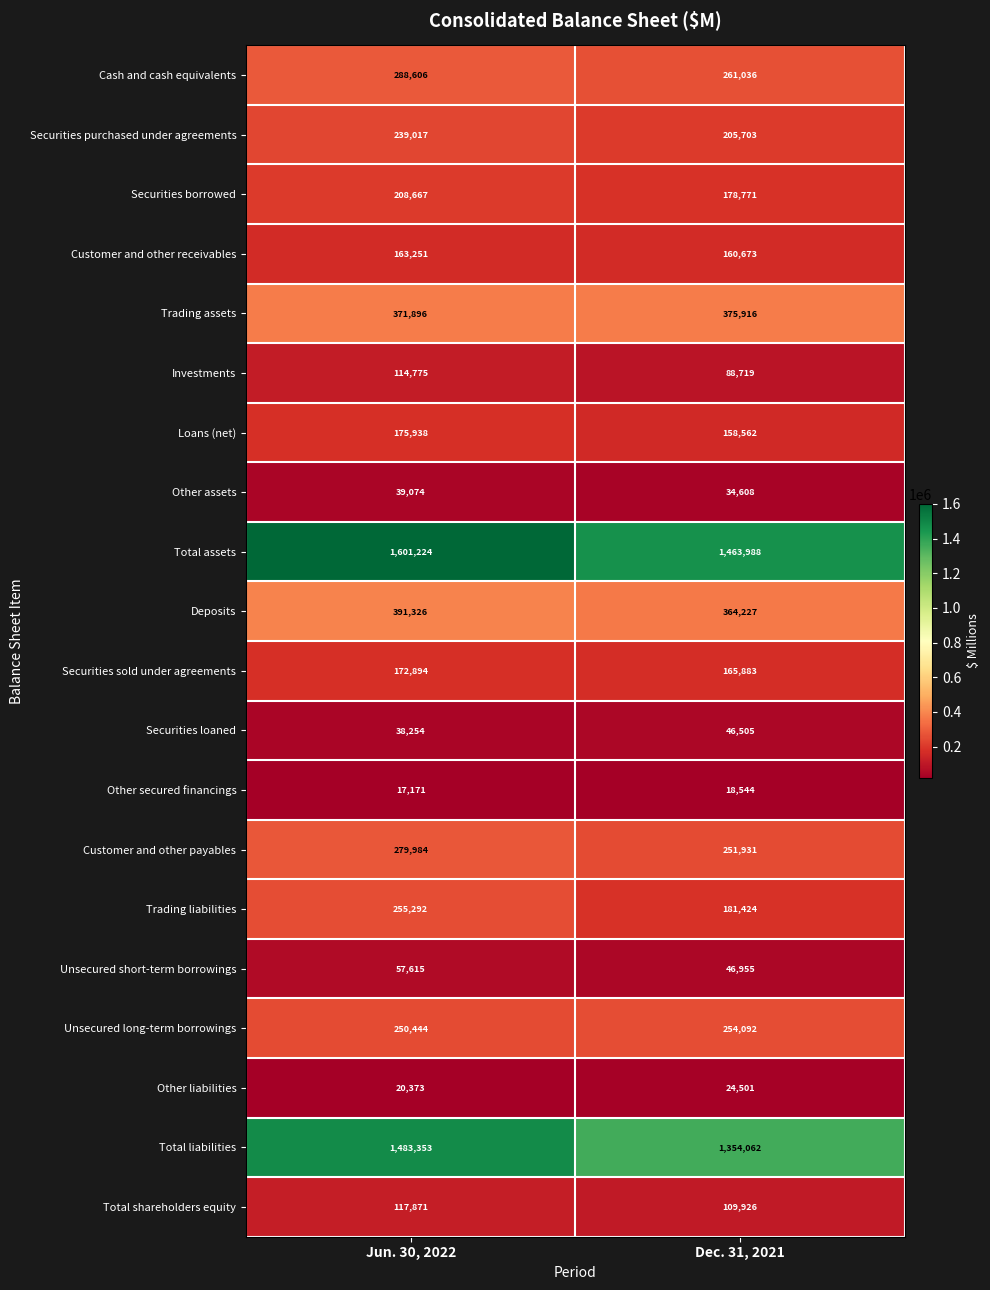

Is it true that Loans (net) equals 275009 at Dec. 31, 2021?

False